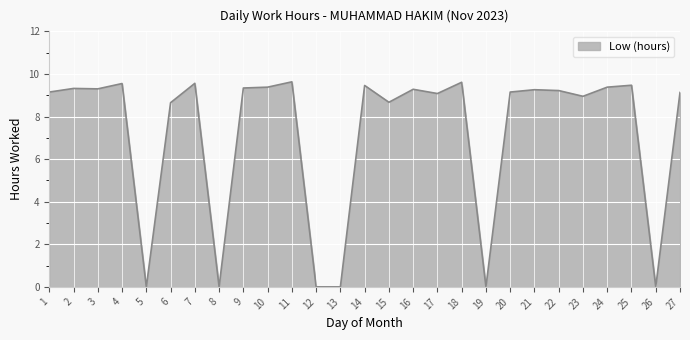

Is it true that the value at 2 is 9.3?

True